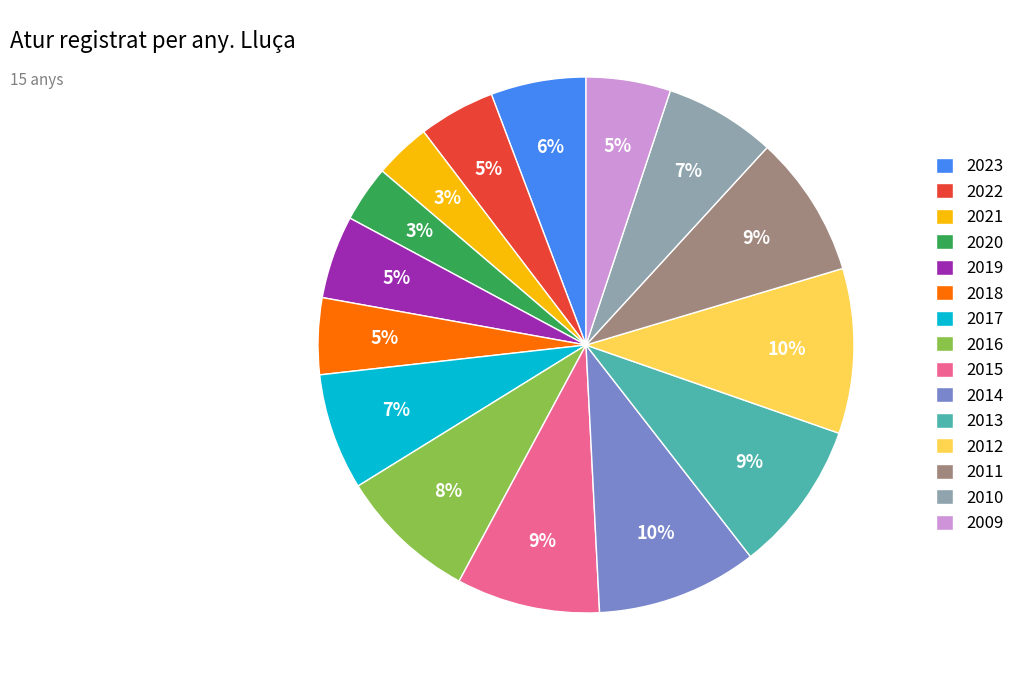

Count the number of slices in the pie.

15